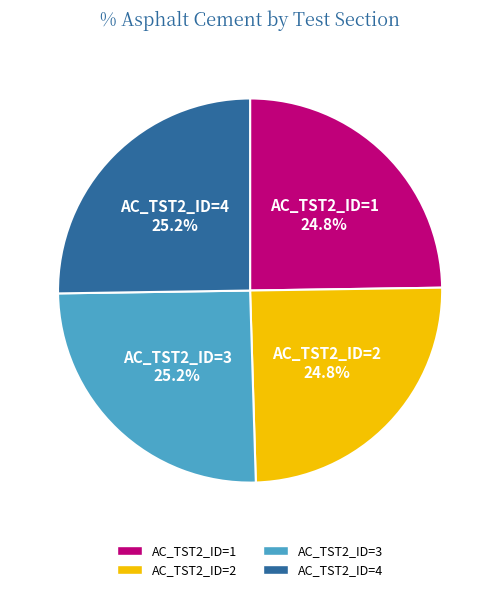

Is there any slice that represents more than half of the pie?

No